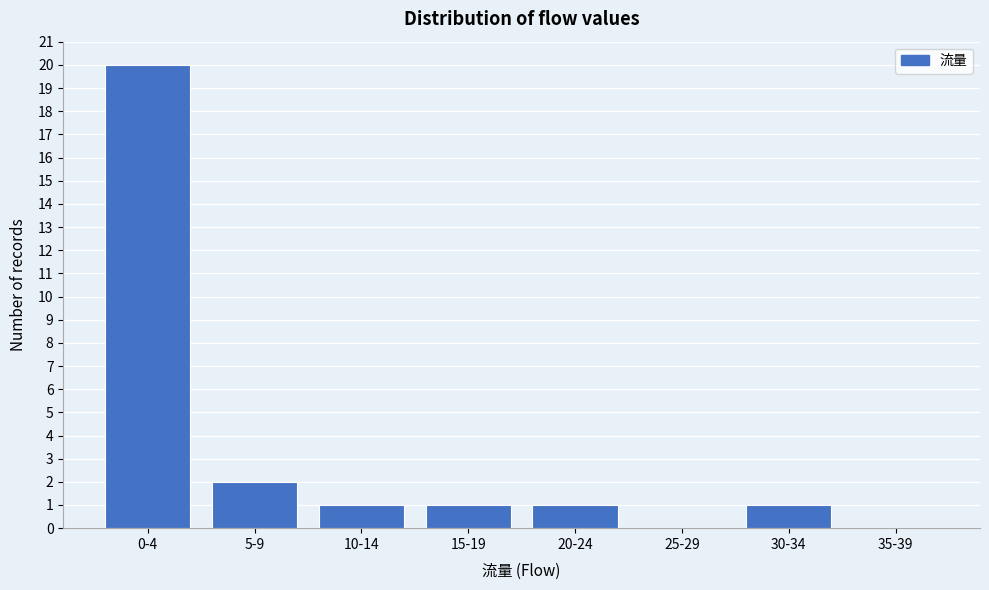

Reading left to right, what are all the values shown in this chart?

0-4=20	5-9=2	10-14=1	15-19=1	20-24=1	25-29=0	30-34=1	35-39=0